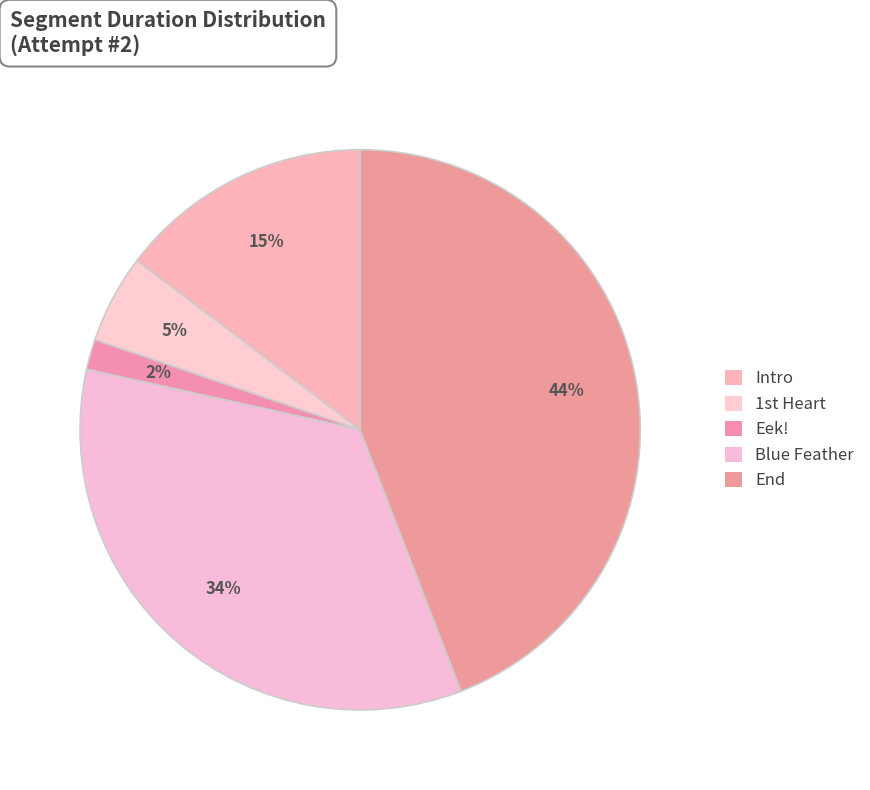

To the nearest percent, what is the average slice percentage?

20%